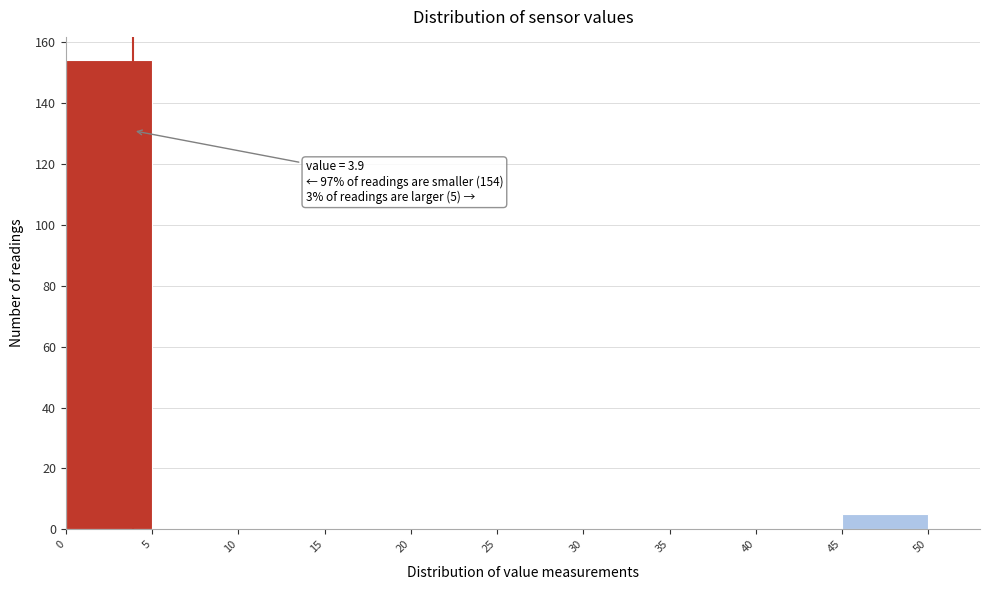

Over which range of the x-axis is the bar tallest?

0 to 5